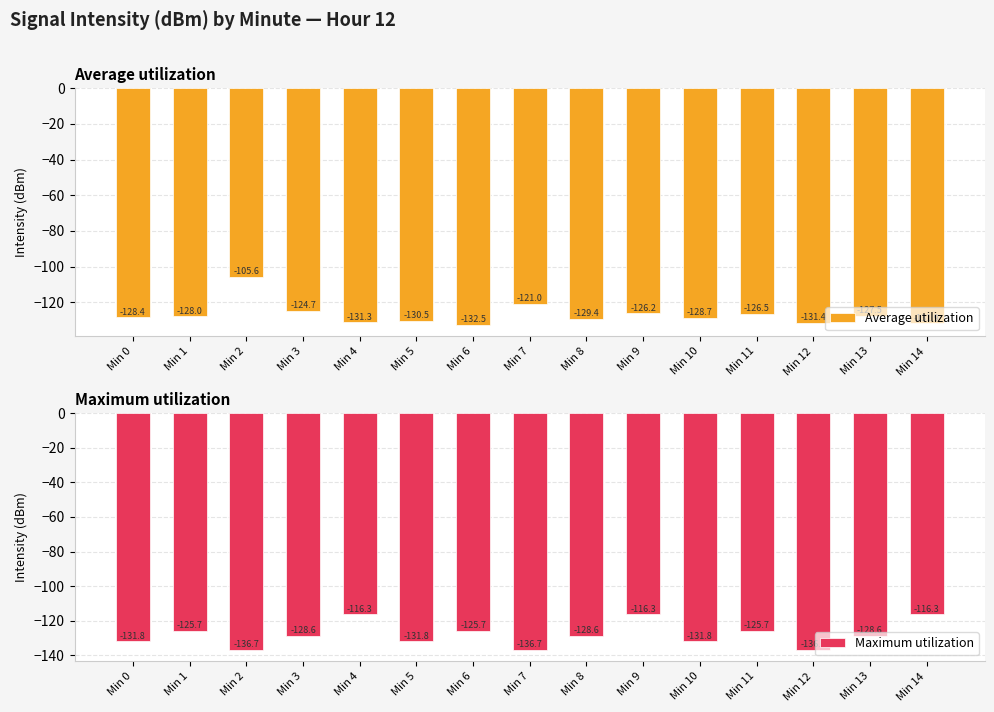

What is the highest value of the Average utilization series?

-105.6